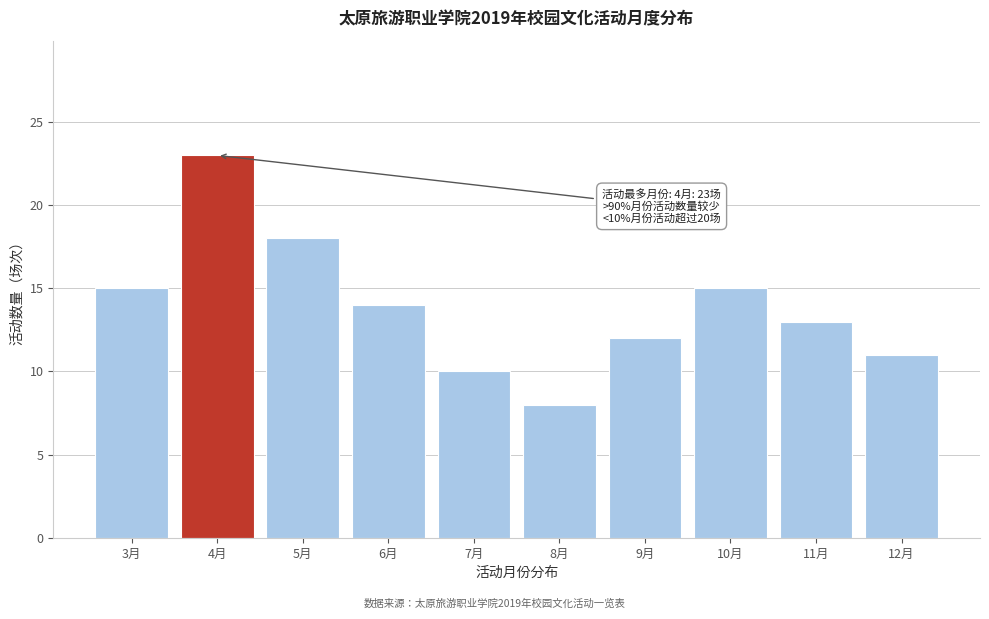

Reading left to right, transcribe all the data shown in this chart.

3月=15	4月=23	5月=18	6月=14	7月=10	8月=8	9月=12	10月=15	11月=13	12月=11